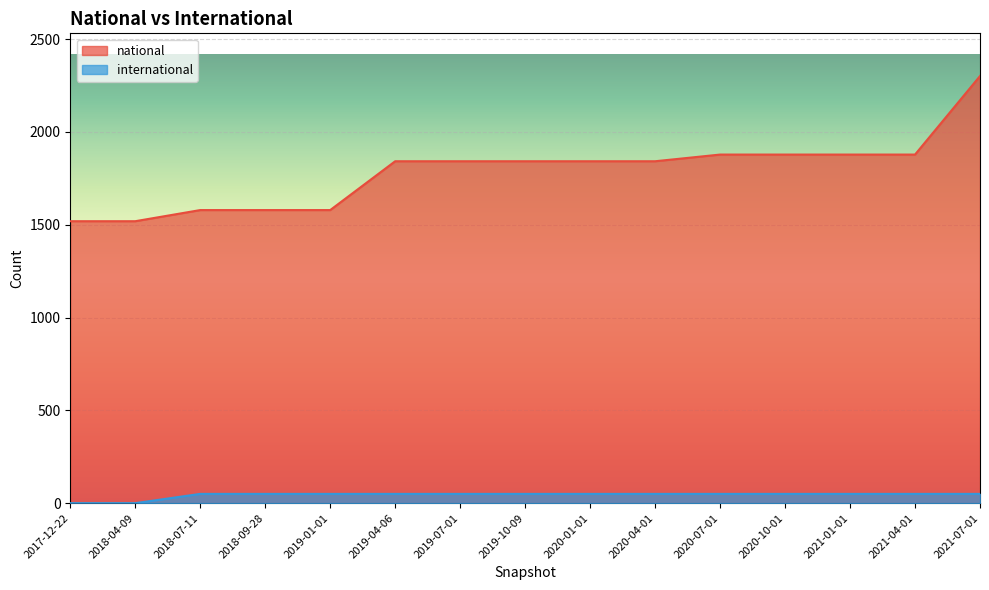

Does the chart display data point markers on the line(s)?

No